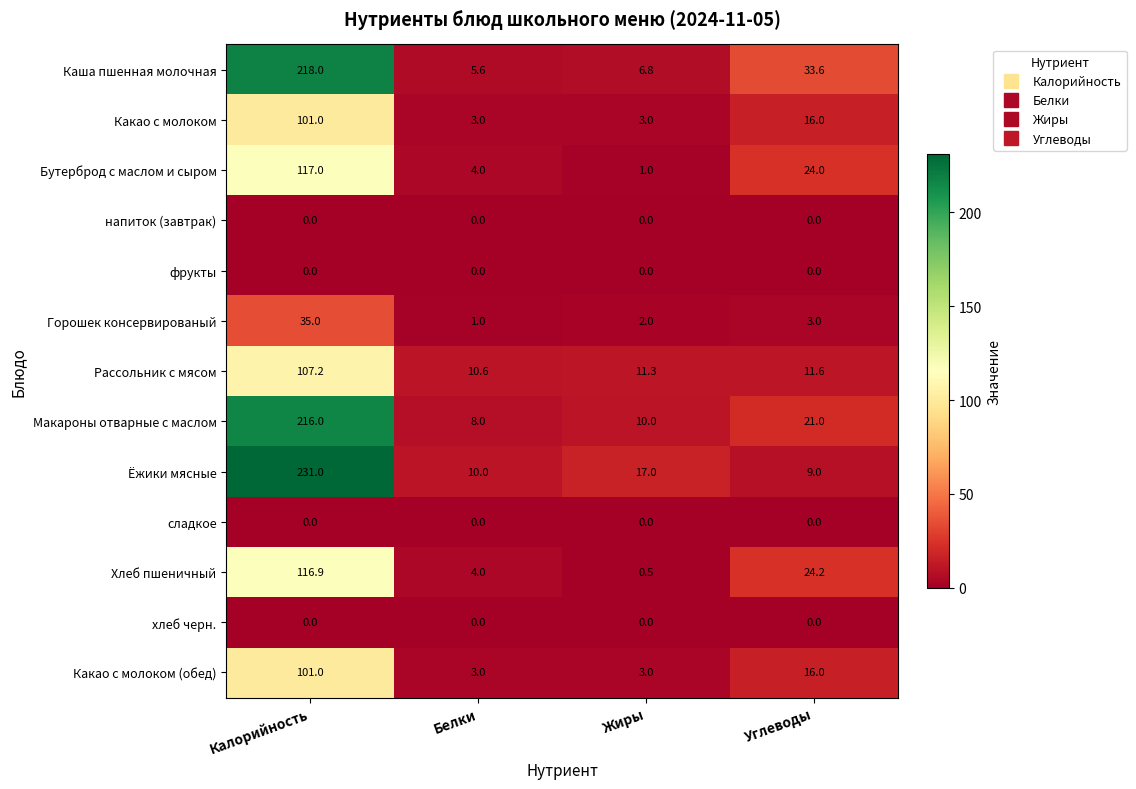

Is the value of Макароны отварные с маслом at Углеводы greater than the value of Какао с молоком (обед) at Жиры?

Yes